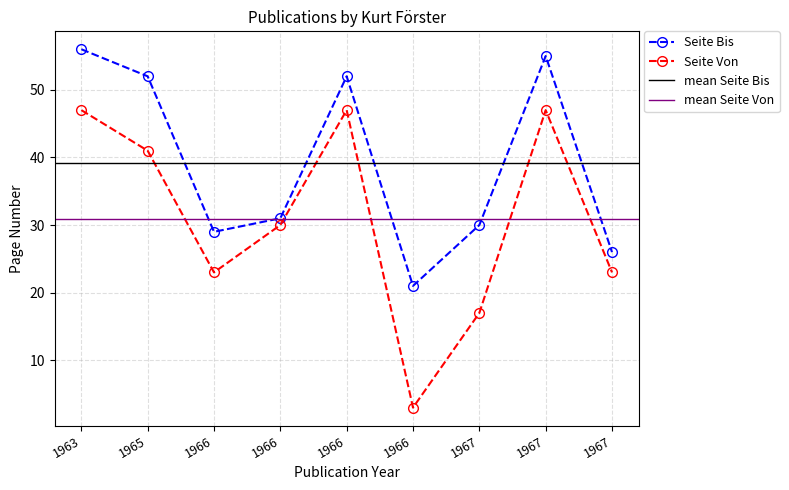

Count the number of categories in the chart.

9